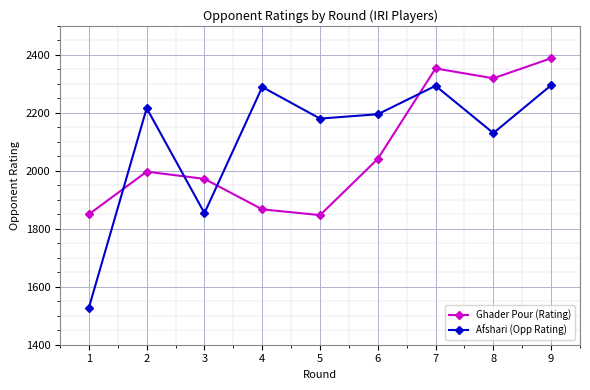

Where does the Afshari (Opp Rating) series first go above 2195?

2